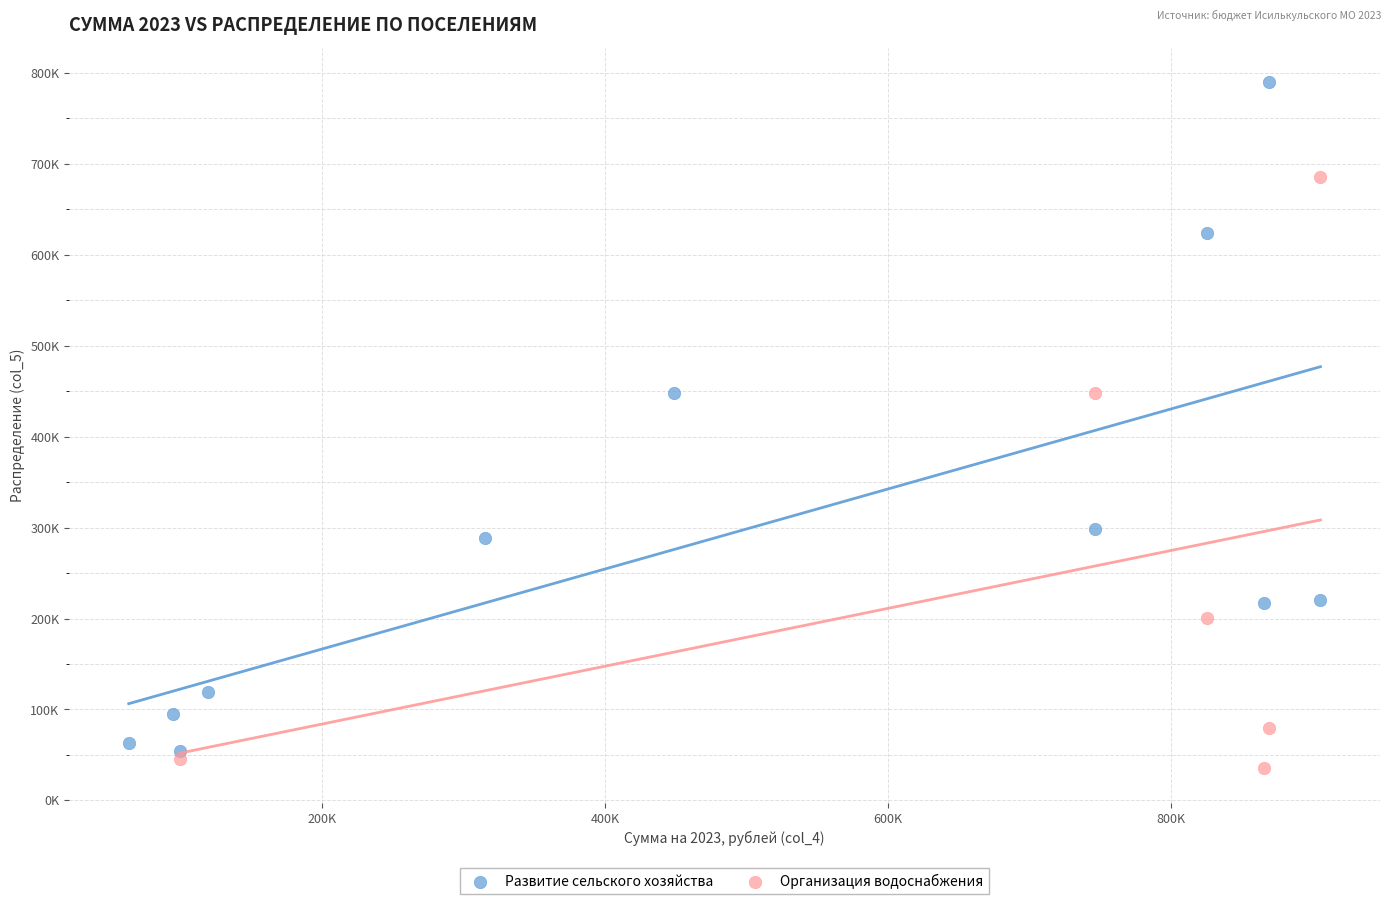

What are all the series names shown in the legend?

Развитие сельского хозяйства, Организация водоснабжения